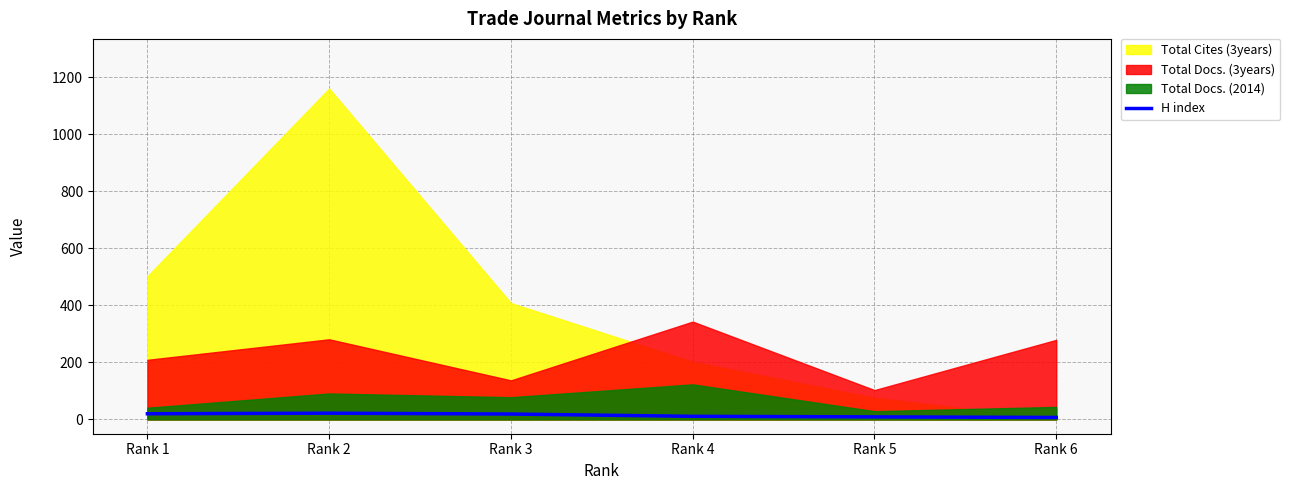

What is the difference between the maximum and minimum values?

15